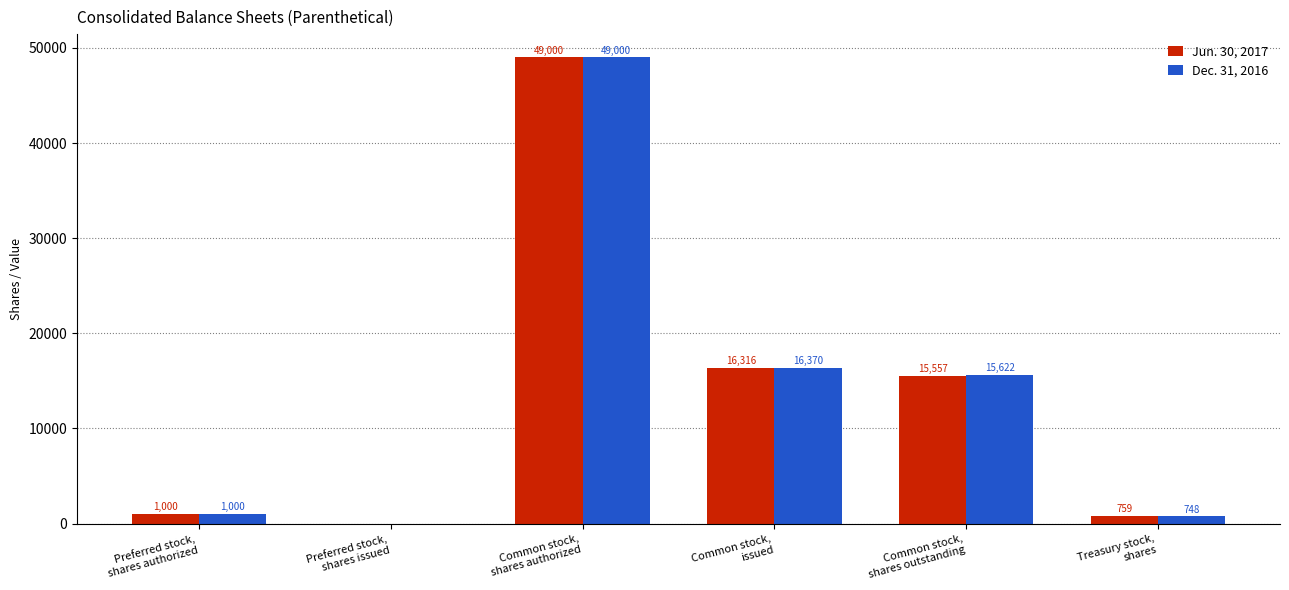

The value of Dec. 31, 2016 at Preferred stock,
shares issued is -25047. True or false?

False